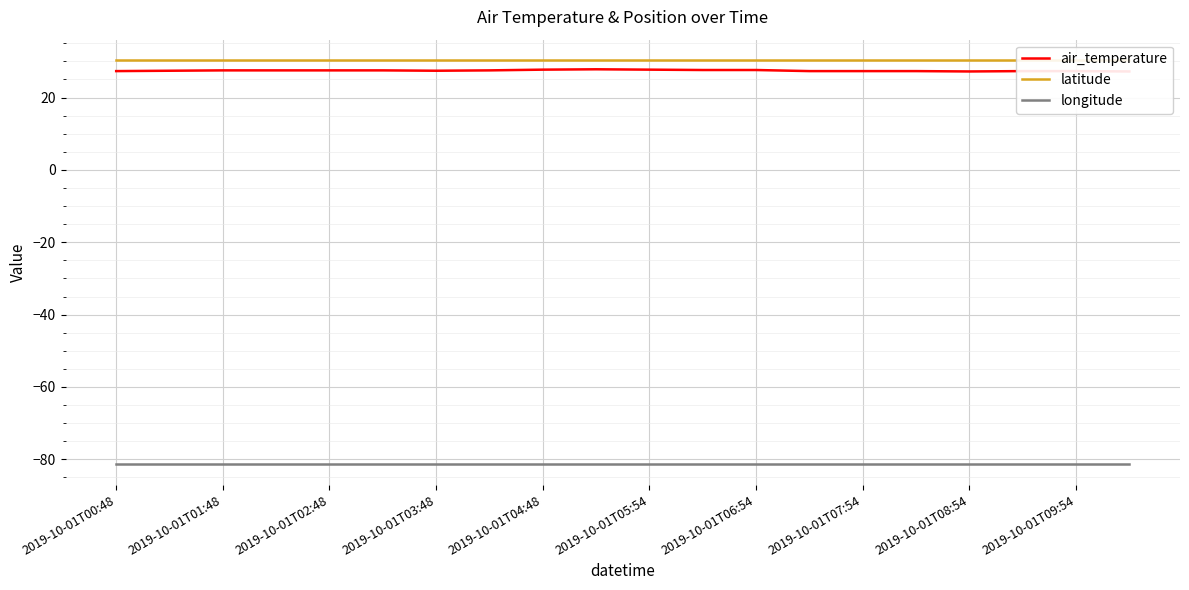

Reading right to left, transcribe all the data shown in this chart.

air_temperature: 27.2	27.3	27.3	27.2	27.3	27.3	27.3	27.6	27.6	27.7	27.8	27.7	27.5	27.4	27.5	27.5	27.5	27.5	27.4	27.3
latitude: 30.4	30.4	30.4	30.4	30.4	30.4	30.4	30.4	30.4	30.4	30.4	30.4	30.4	30.4	30.4	30.4	30.4	30.4	30.4	30.4
longitude: -81.4	-81.4	-81.4	-81.4	-81.4	-81.4	-81.4	-81.4	-81.4	-81.4	-81.4	-81.4	-81.4	-81.4	-81.4	-81.4	-81.4	-81.4	-81.4	-81.4